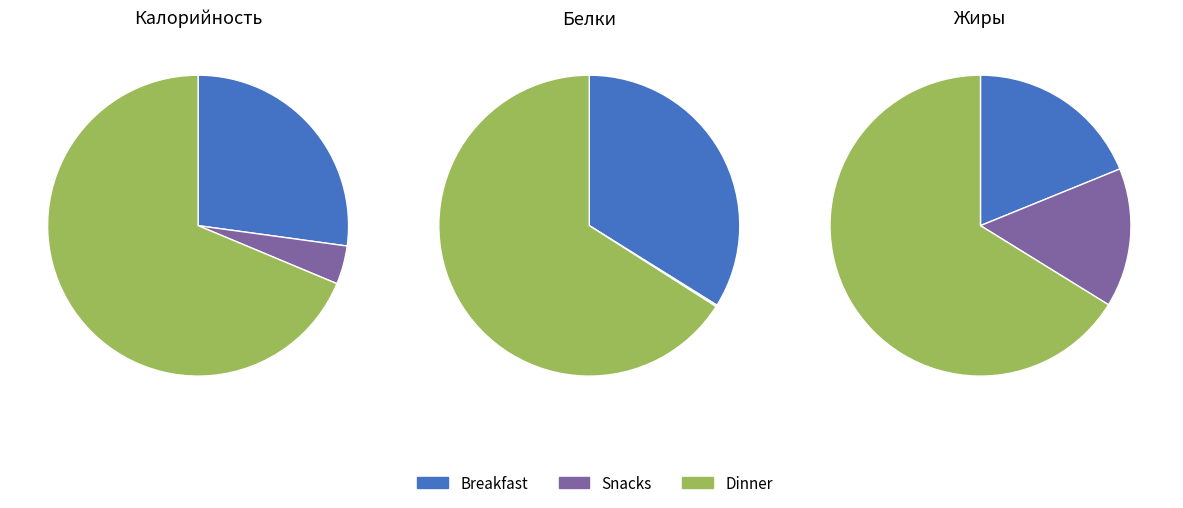

To the nearest percent, what portion does 7 represent?

9%